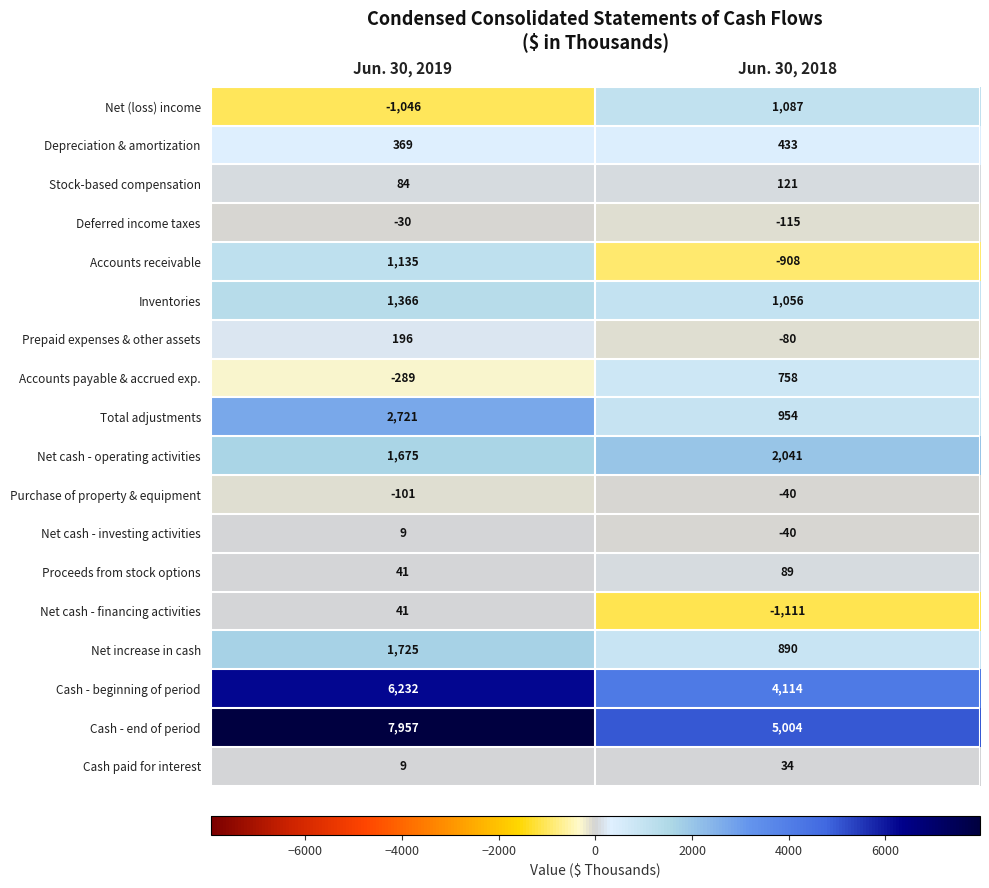

Between Jun. 30, 2019 and Jun. 30, 2018, which series saw the biggest shift?

Cash - end of period